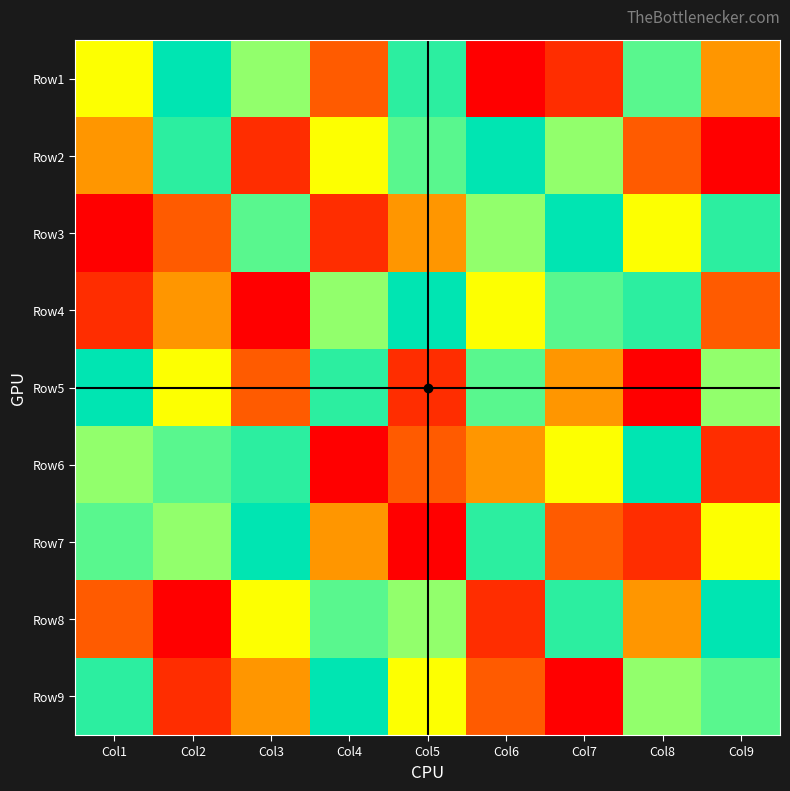

How many categories are shown in the chart?

9